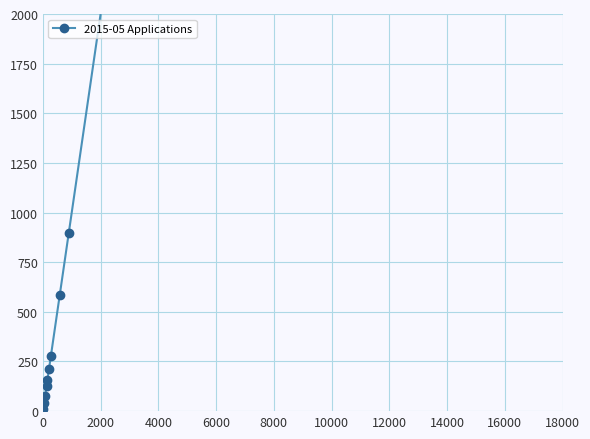

Reading right to left, list all the values displayed in this chart.

22037	5357	2362	896	585	276	212	158	127	78	39	13